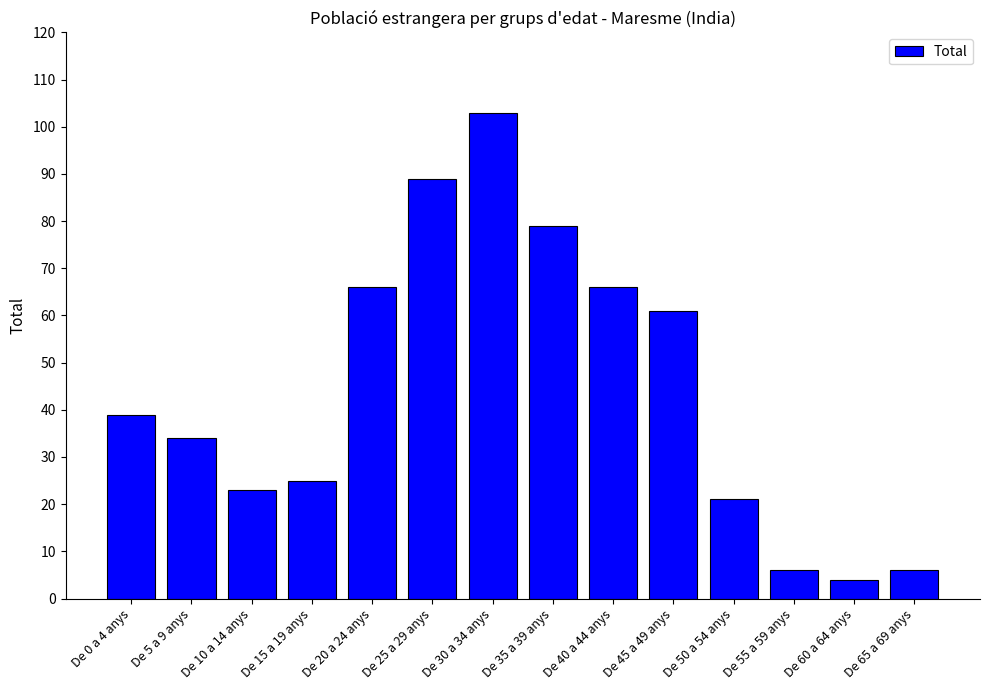

Between De 30 a 34 anys and De 60 a 64 anys, which is larger?

De 30 a 34 anys